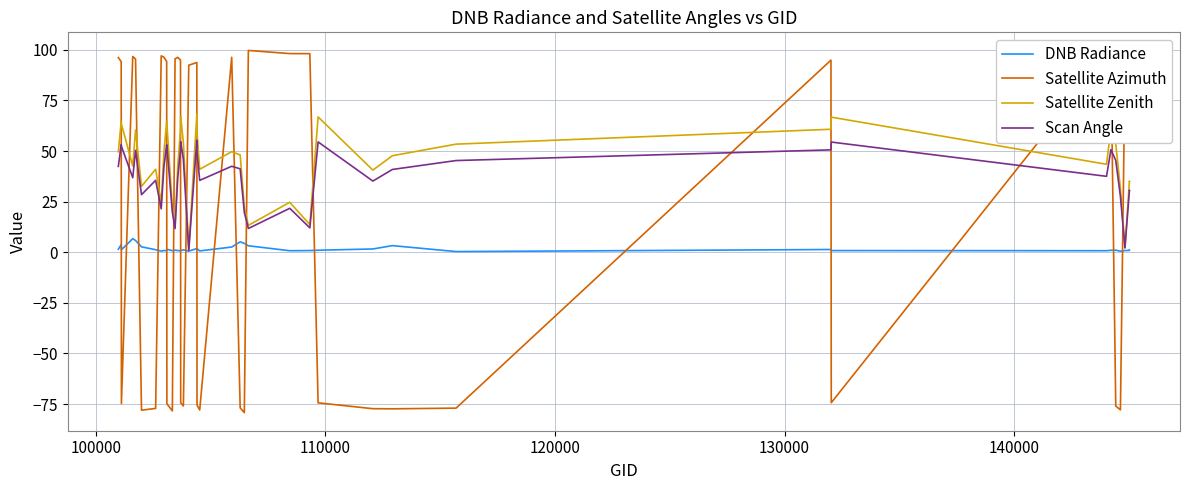

In DNB Radiance, how many points are lower than both neighbors (excluding endpoints)?

11